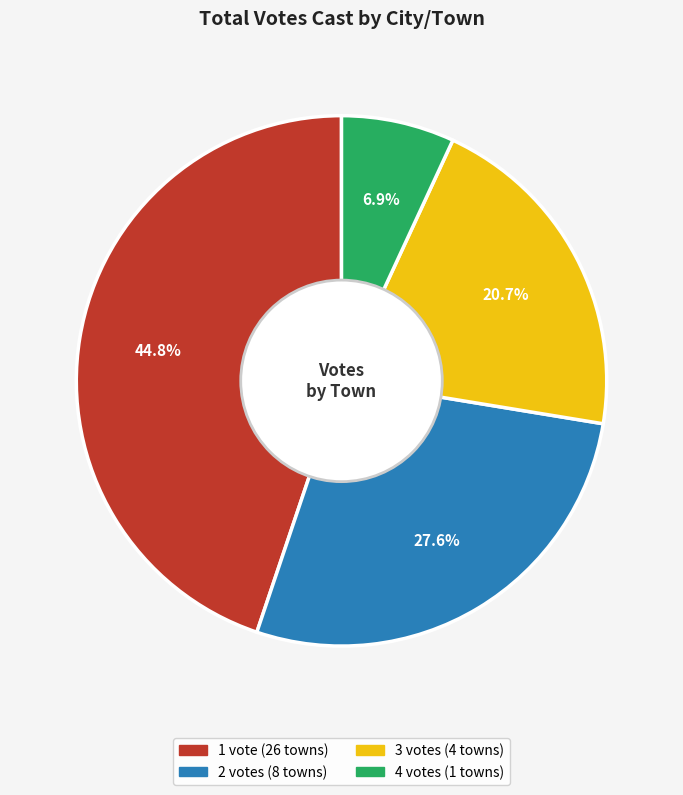

Does any single category account for the majority?

No